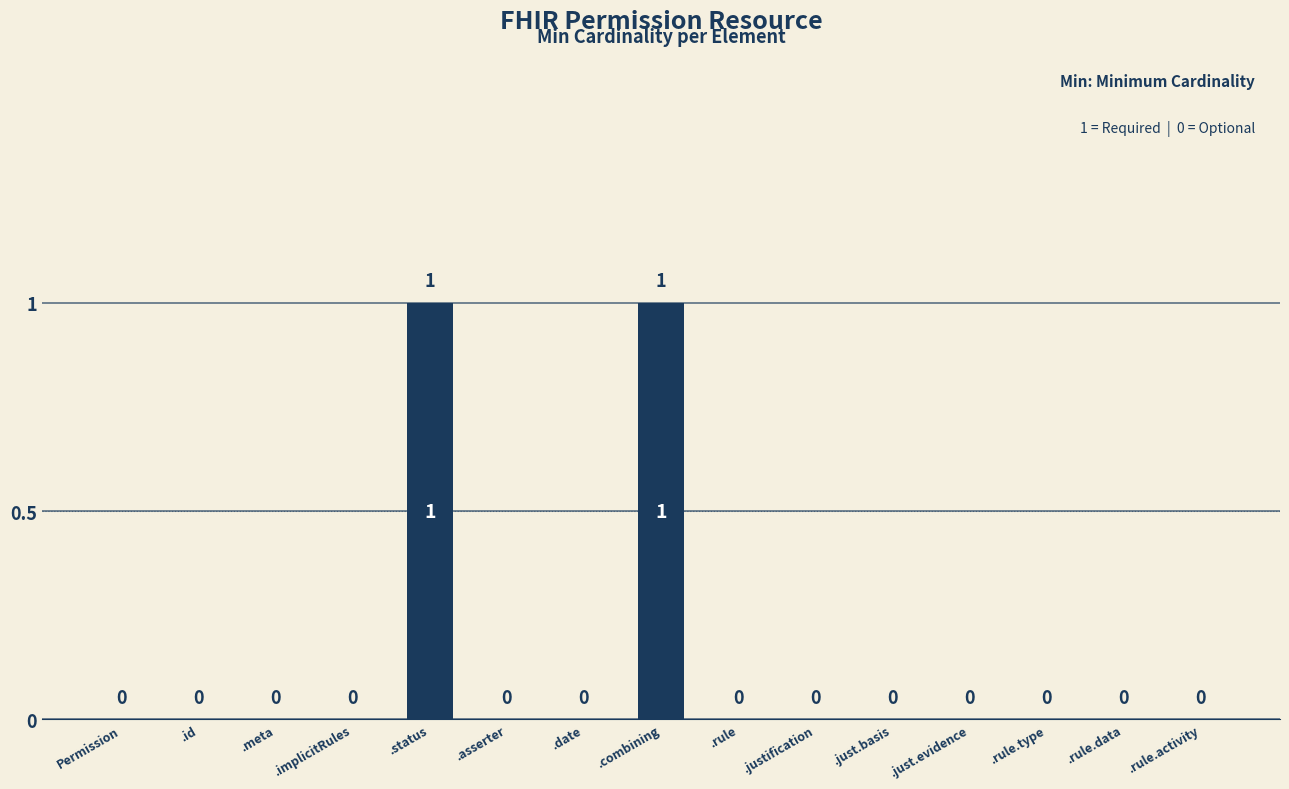

How many values are between 0 and 1?

15